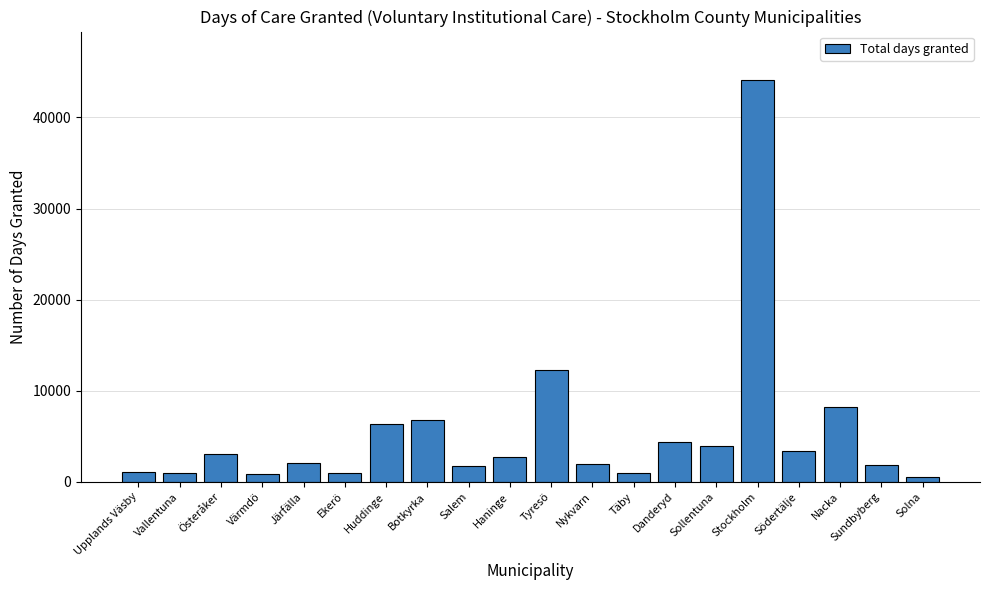

Count the number of data series in this chart.

1